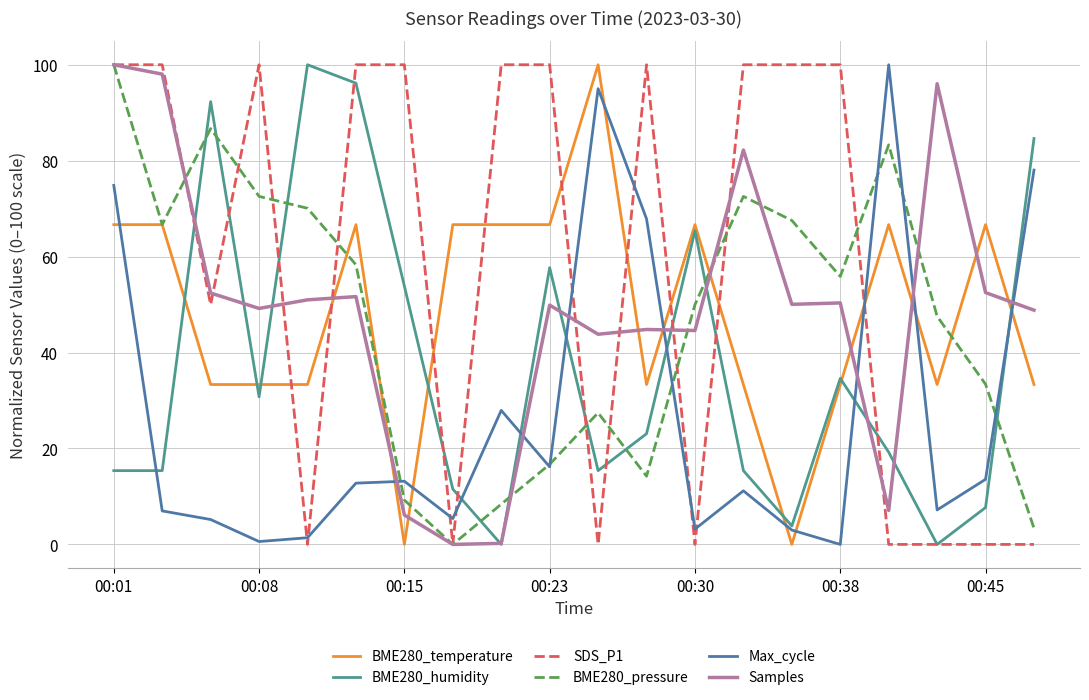

Which series ends up on top after the final intersection of SDS_P1 and Max_cycle?

Max_cycle